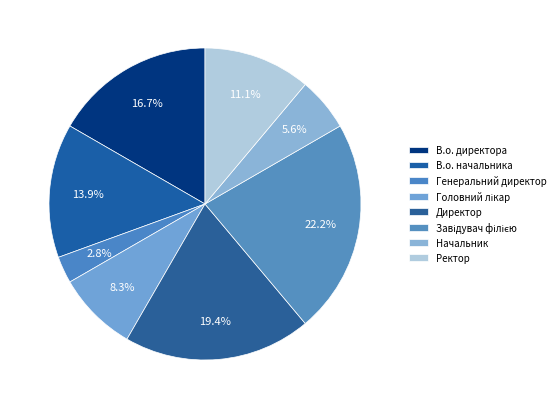

To the nearest percent, what is the average slice percentage?

12%